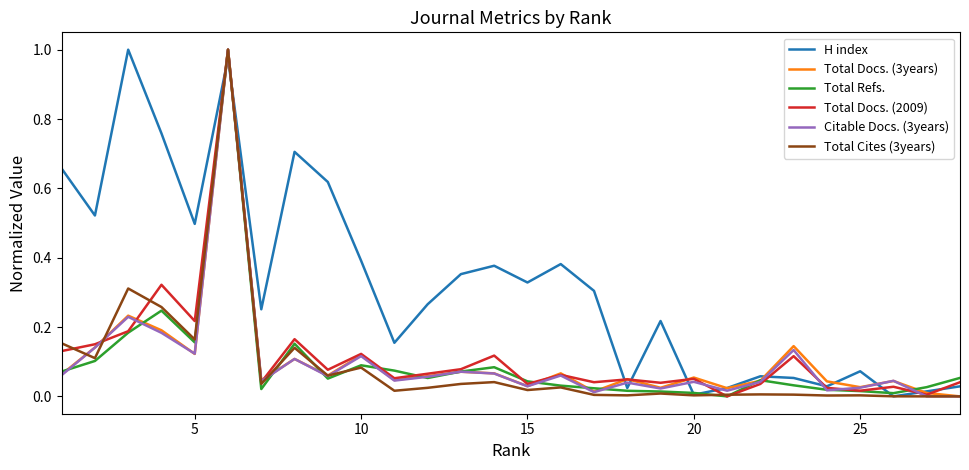

Which series has the largest total across all categories?

H index